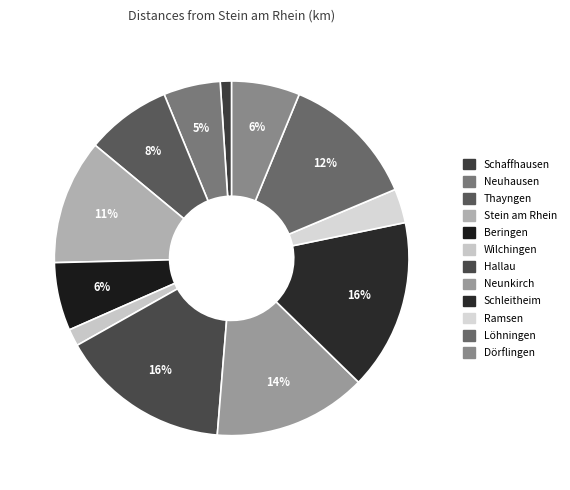

Which has a higher value, Ramsen or Löhningen?

Löhningen